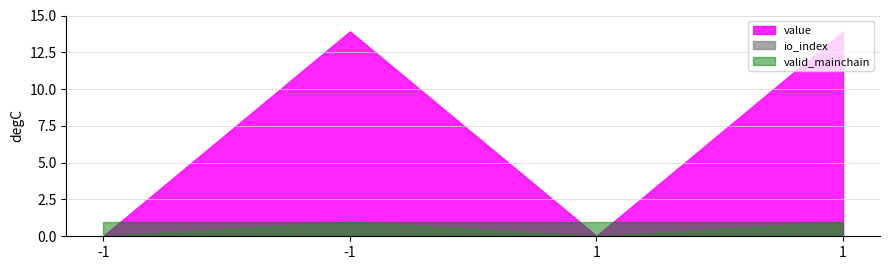

At which label does value reach its minimum?

-1